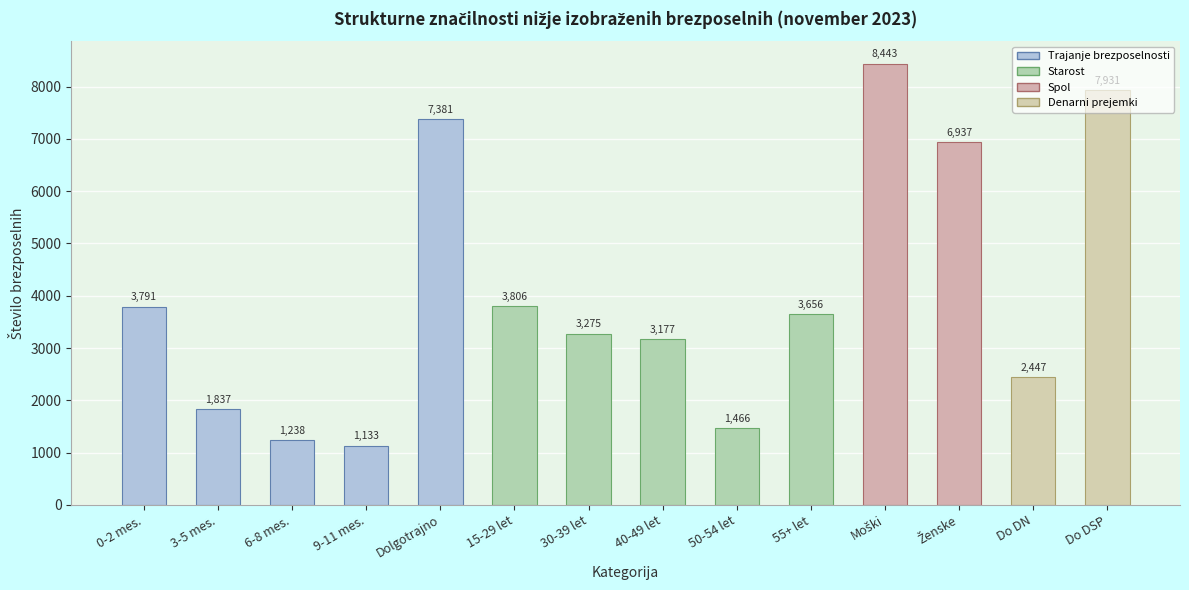

What is the difference between the maximum and second lowest values?

7205